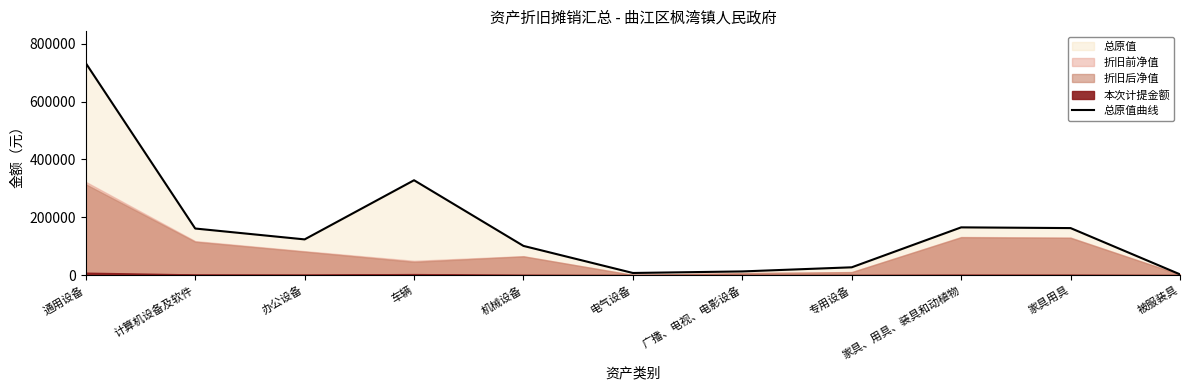

What is the difference between the maximum and minimum values?

730837.5